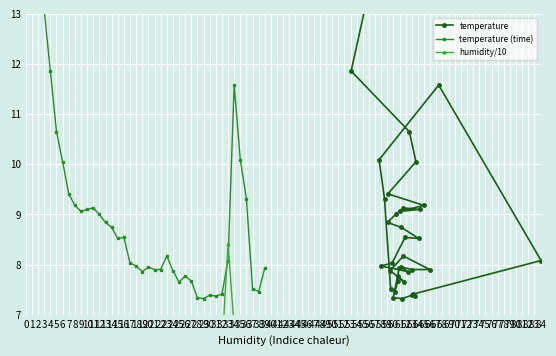

At how many categories does at least one series exceed 20?

3